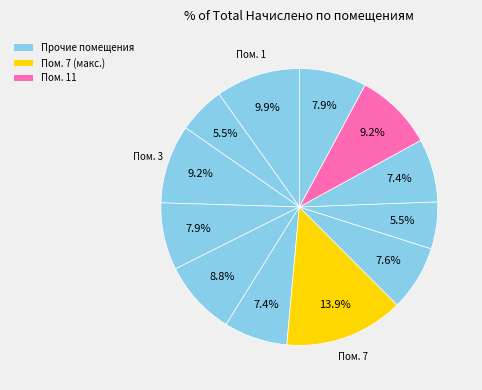

How many slices are in this pie chart?

12